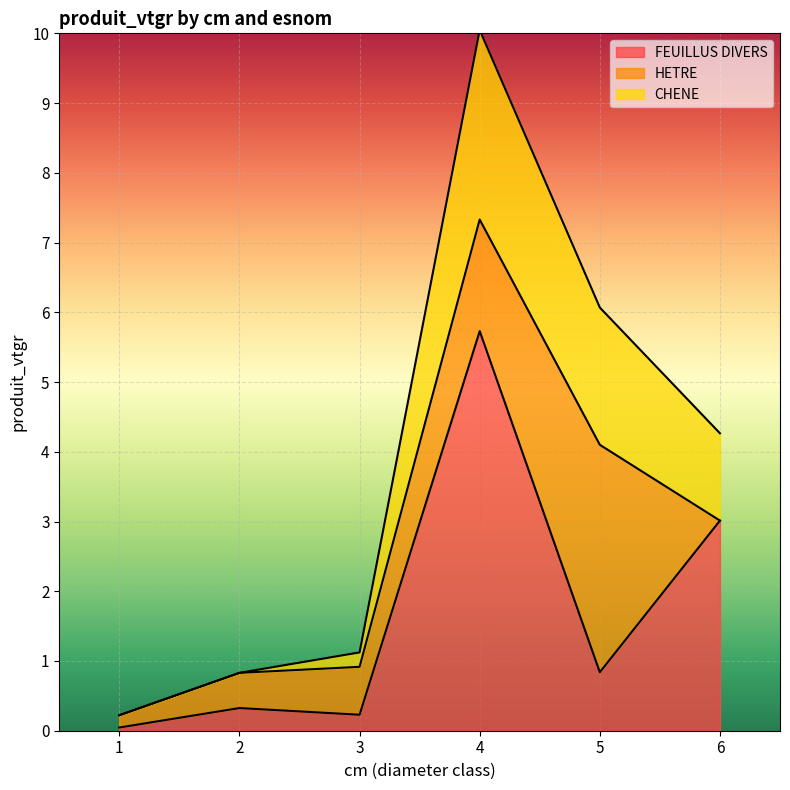

What is the sum of all FEUILLUS DIVERS values?

10.2